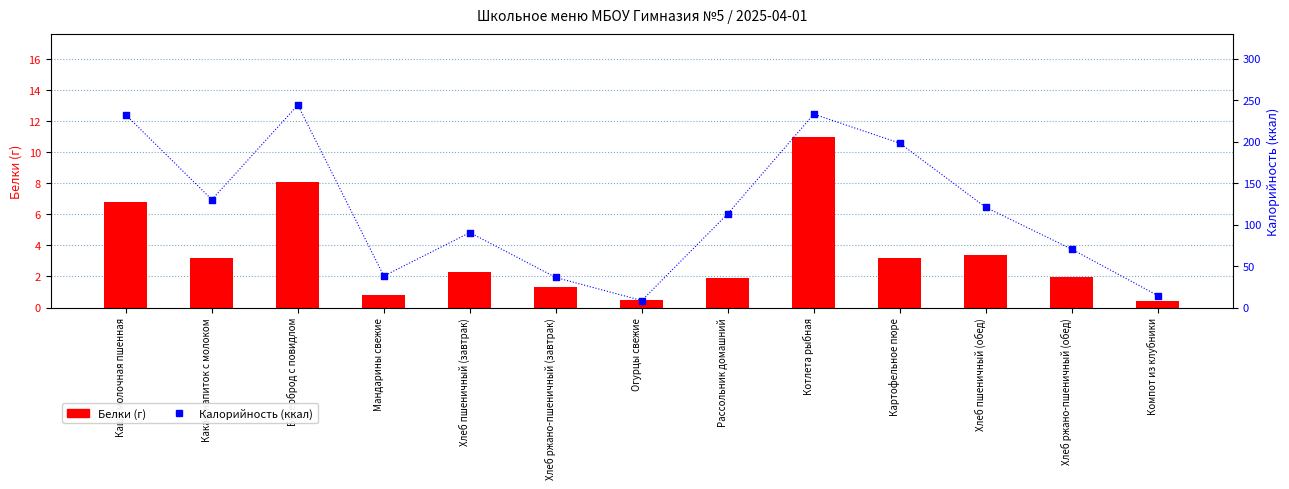

Which series reaches the minimum Y coordinate?

Белки (г)